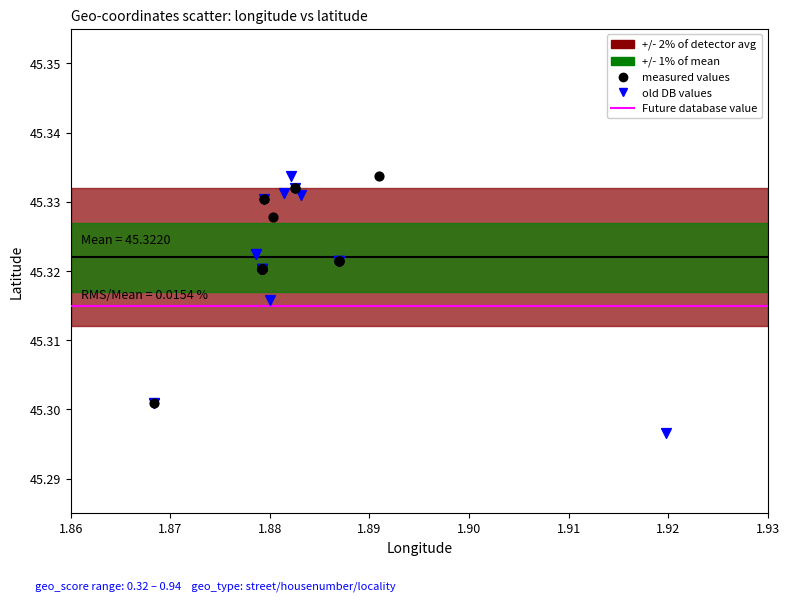

Which series contains the lowest Y value?

old DB values